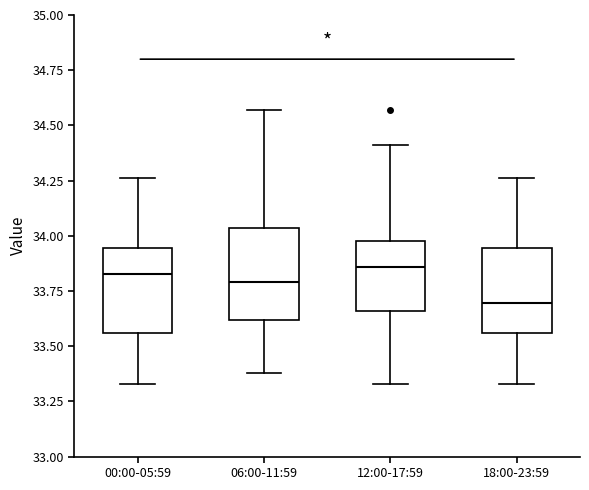

Reading left to right, read every box against the y-axis: the position of its median line, the range the box covers, and the ends of its whiskers. The values are not printed on the chart, so give them approximately, as read against the axis.

00:00-05:59: median 33.85, box 33.55 to 33.95, whiskers 33.35 to 34.25
06:00-11:59: median 33.80, box 33.60 to 34.05, whiskers 33.40 to 34.55
12:00-17:59: median 33.85, box 33.65 to 34.00, whiskers 33.35 to 34.40
18:00-23:59: median 33.70, box 33.55 to 33.95, whiskers 33.35 to 34.25